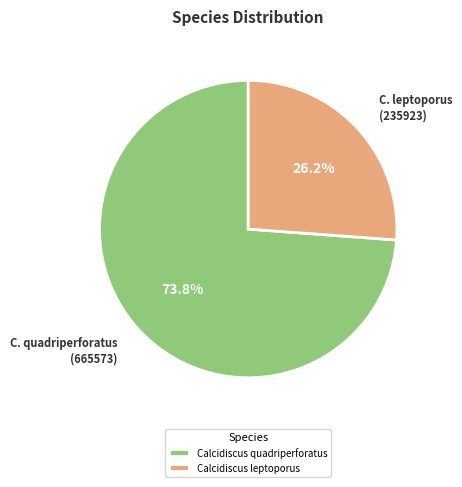

Is it true that Calcidiscus leptoporus is 26% of the pie?

True